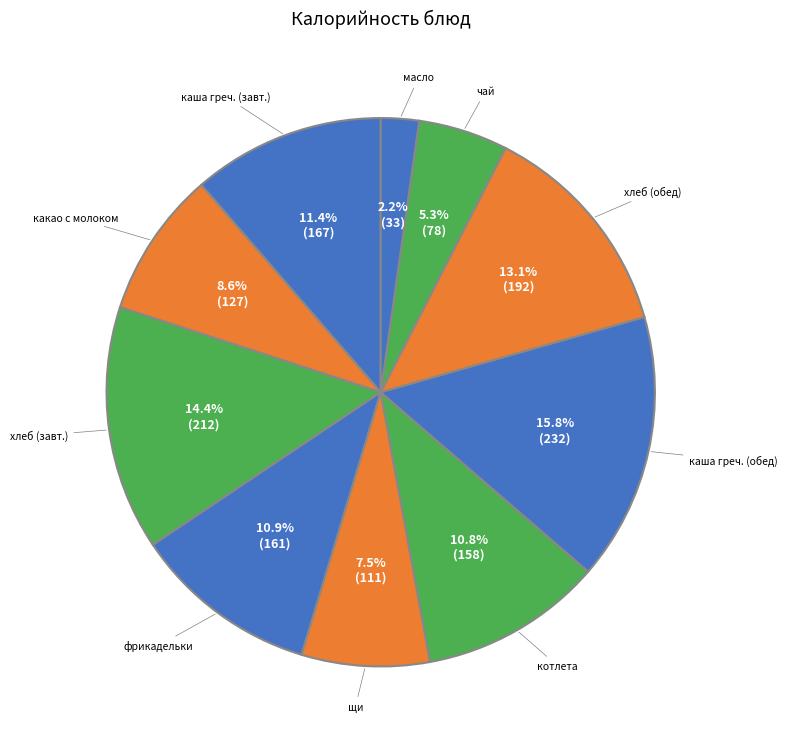

What is the largest slice in the pie chart?

каша гречневая рассыпчатая